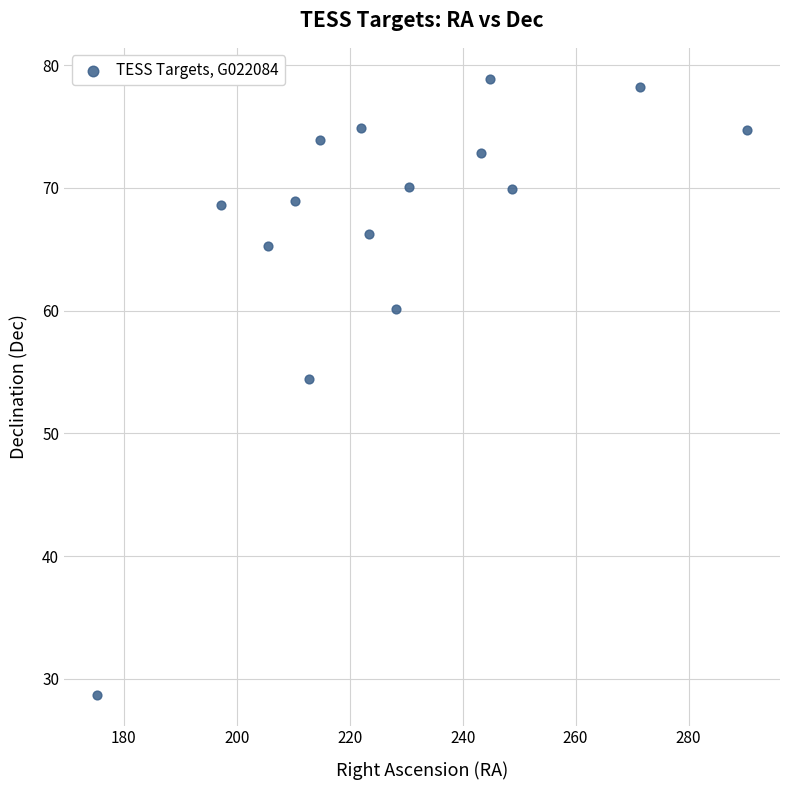

What Y value in the scatter plot is closest to 53?

54.4